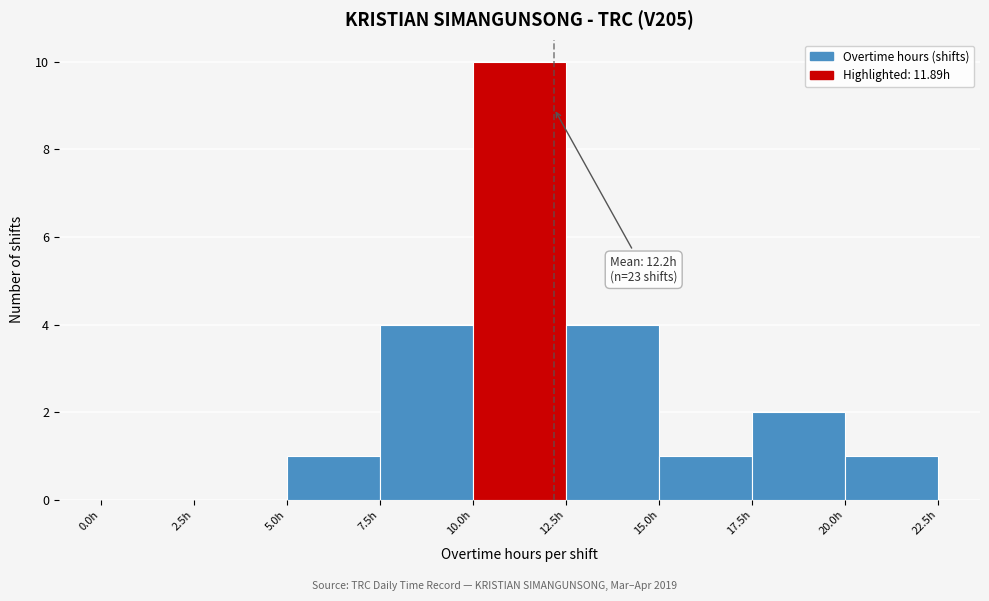

Which range on the x-axis has the tallest bar?

10.0 to 12.5